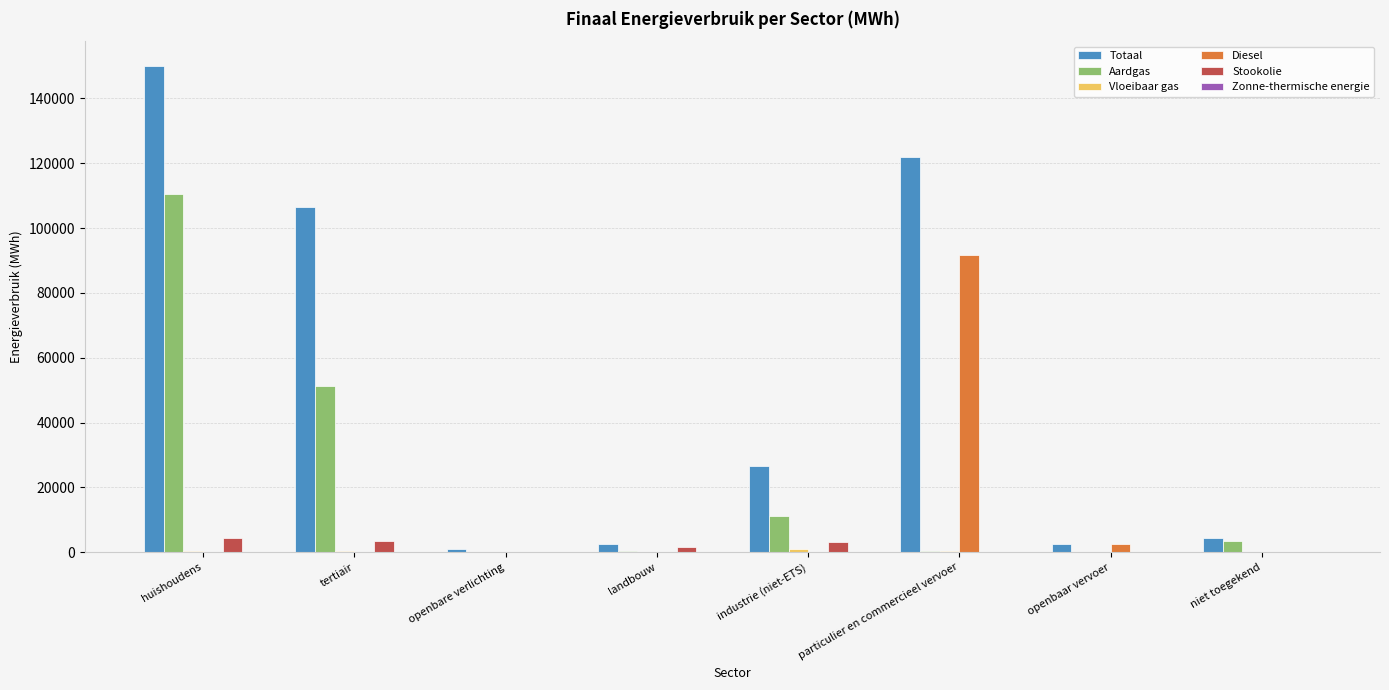

Which series has the largest total across all categories?

Totaal